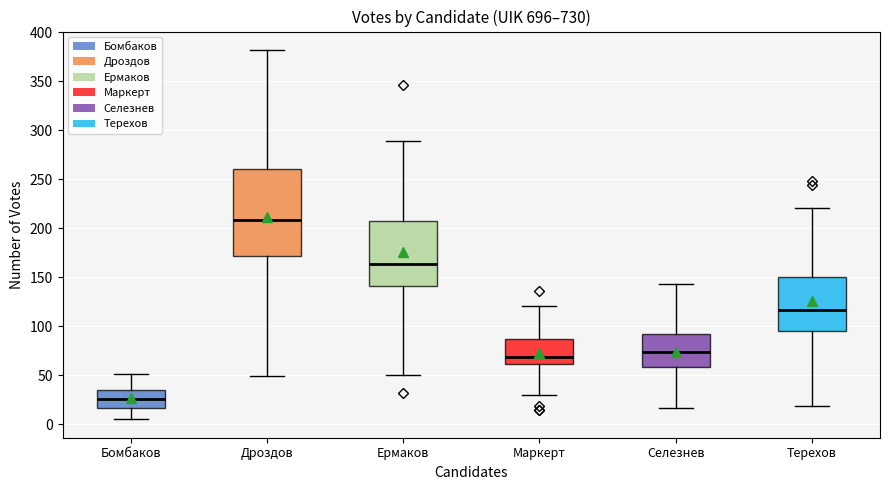

Comparing the boxes themselves (not the whiskers), which one is the tallest?

Дроздов